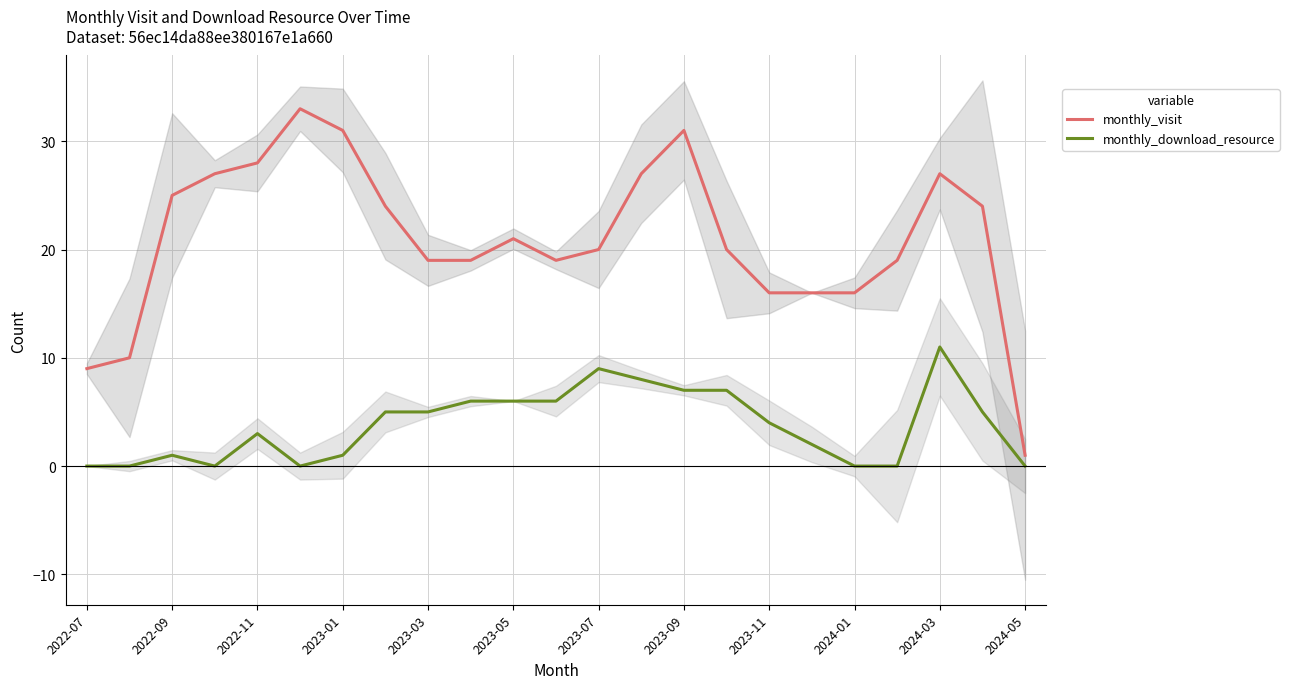

True or false: monthly_visit has a value of 9 at 2022-07.

True